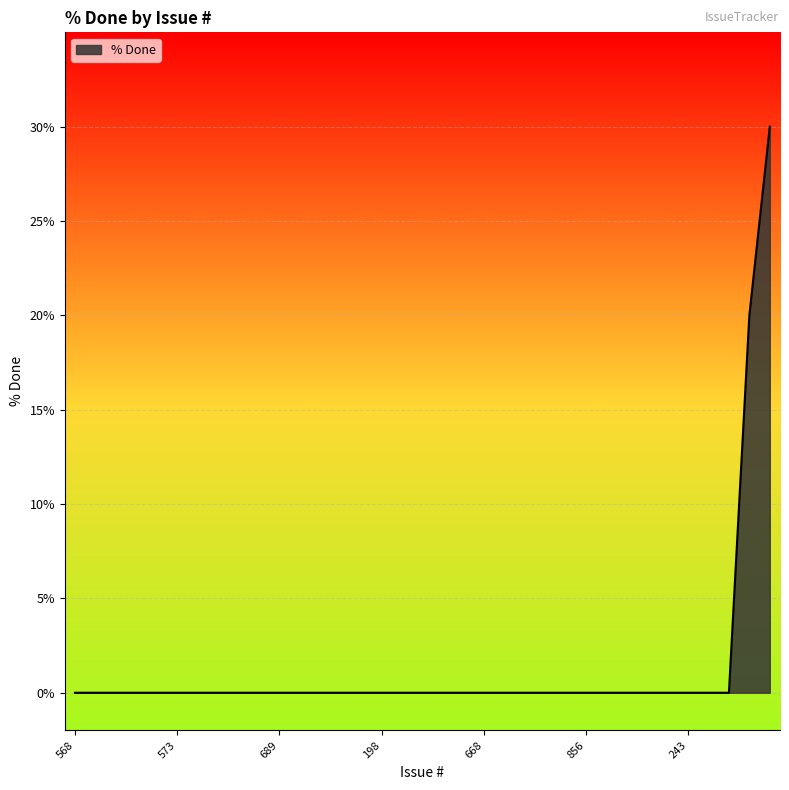

Reading right to left, extract all data points from this chart.

30	20	0	0	0	0	0	0	0	0	0	0	0	0	0	0	0	0	0	0	0	0	0	0	0	0	0	0	0	0	0	0	0	0	0